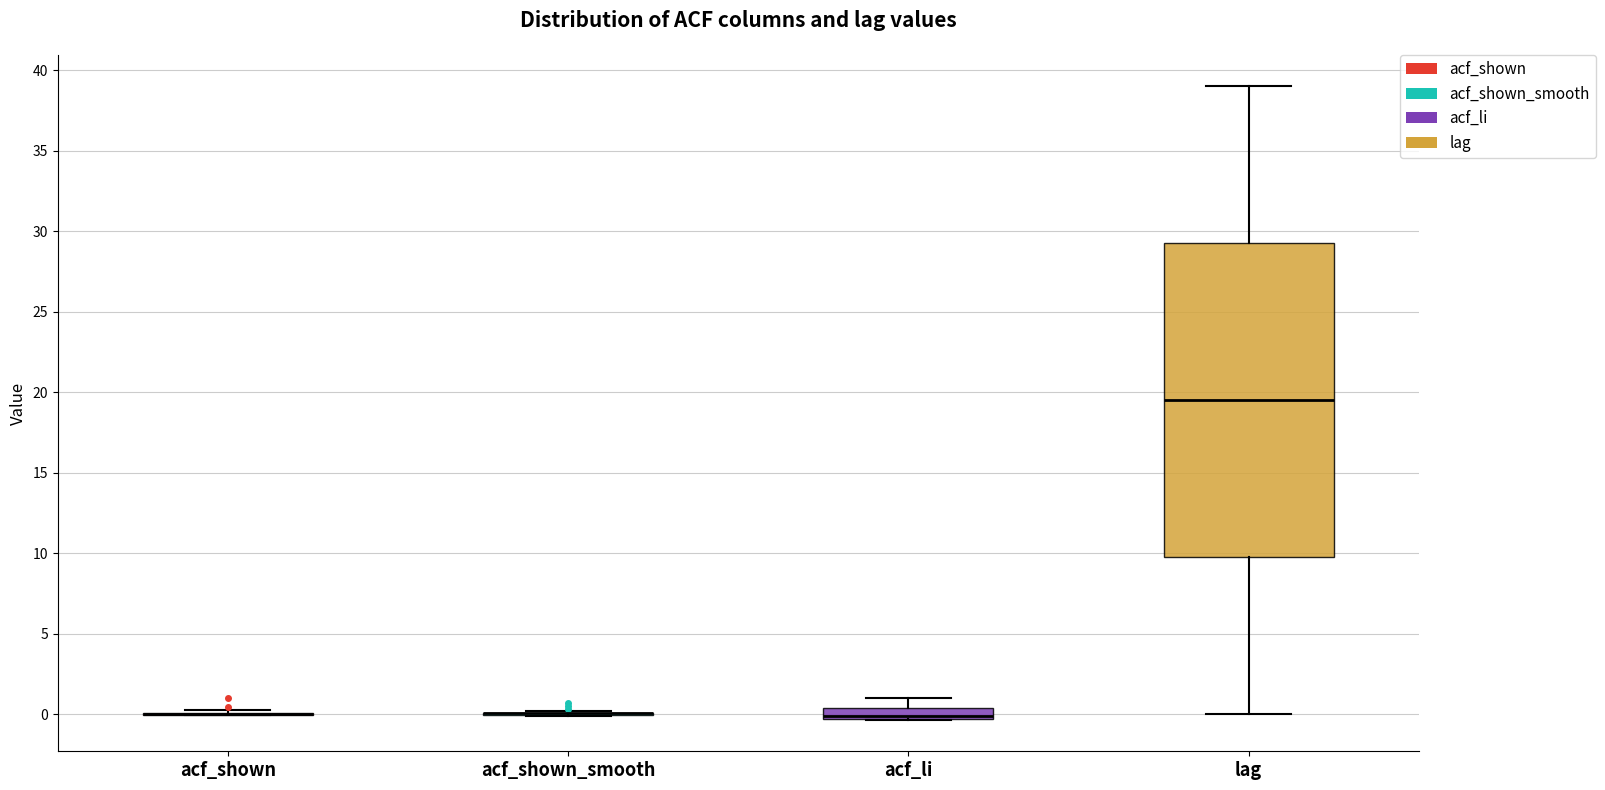

Where does the lower whisker of the box for lag end on the y-axis? The values are not printed on the chart, so give them approximately, as read against the axis.

0.0